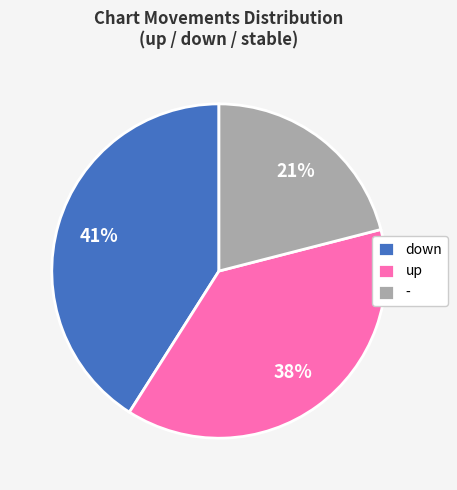

Rank the categories by value from lowest to highest.

-, up, down